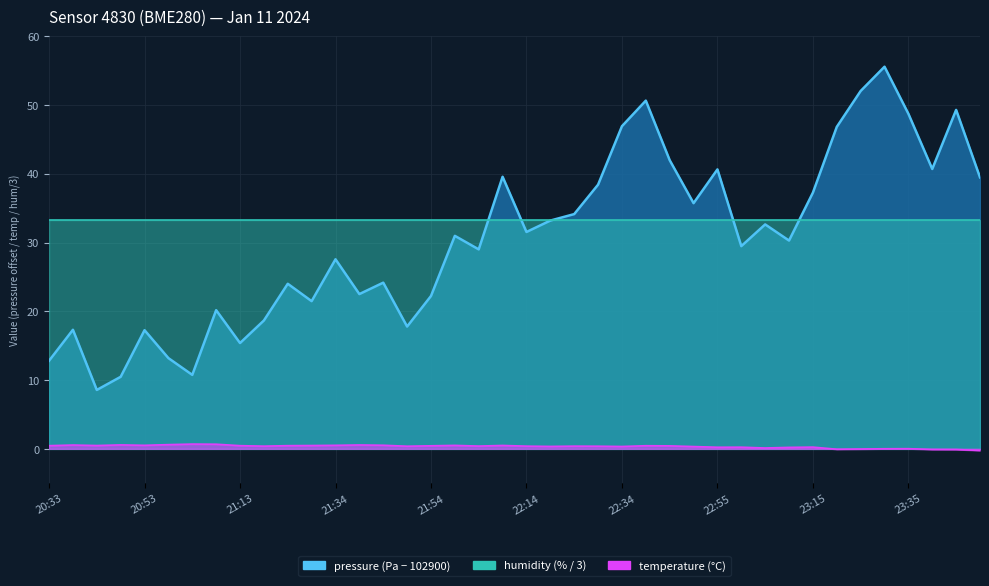

Read the pressure value at 21:03.

10.8